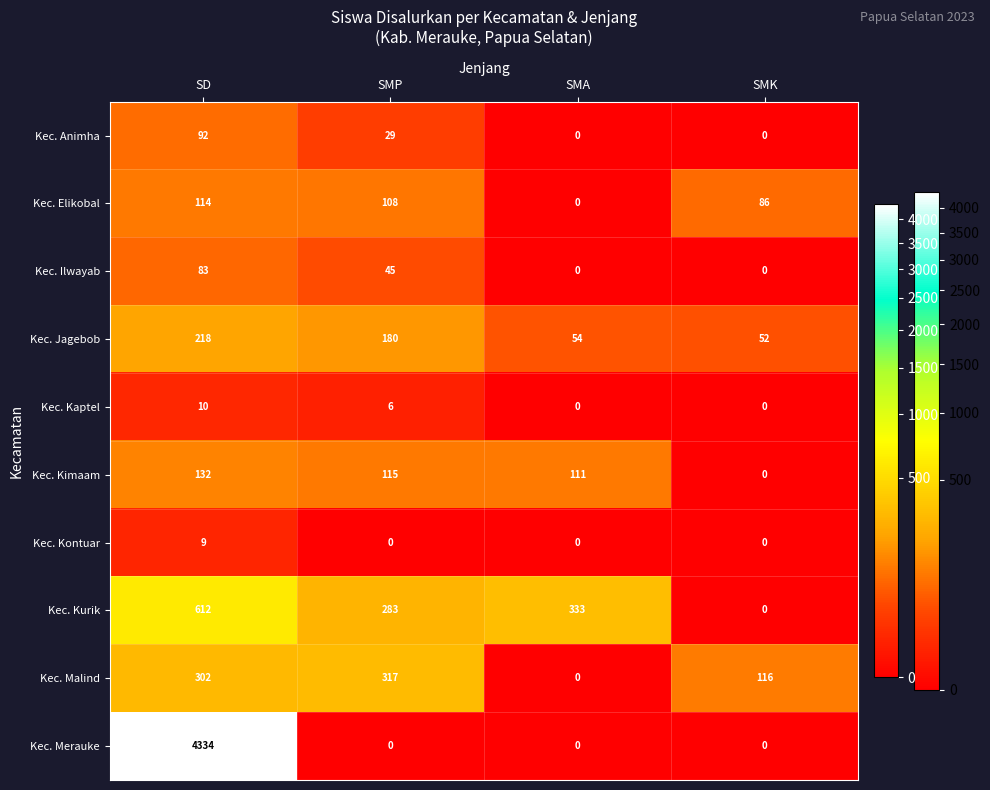

What is the sum of all Kec. Kaptel values?

16